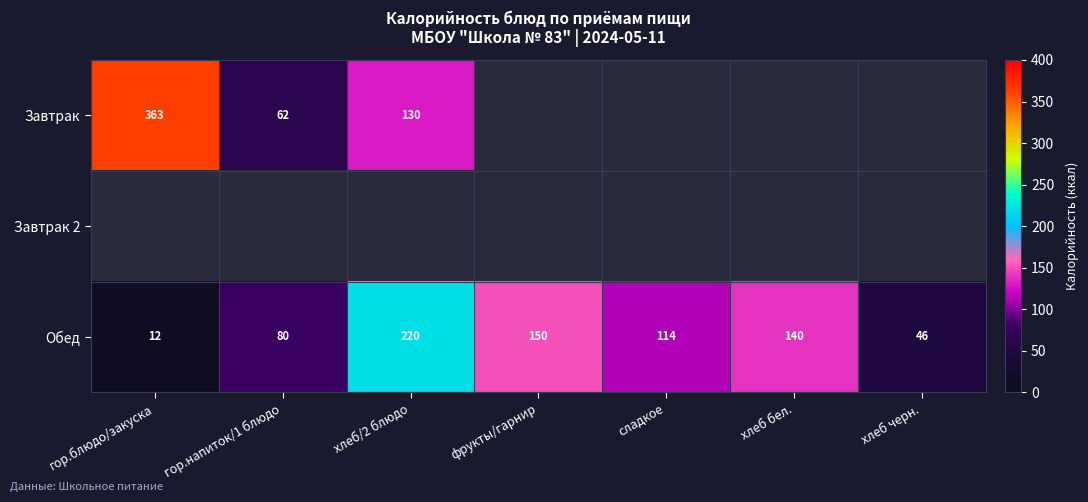

What is the sum of all Обед values?

762